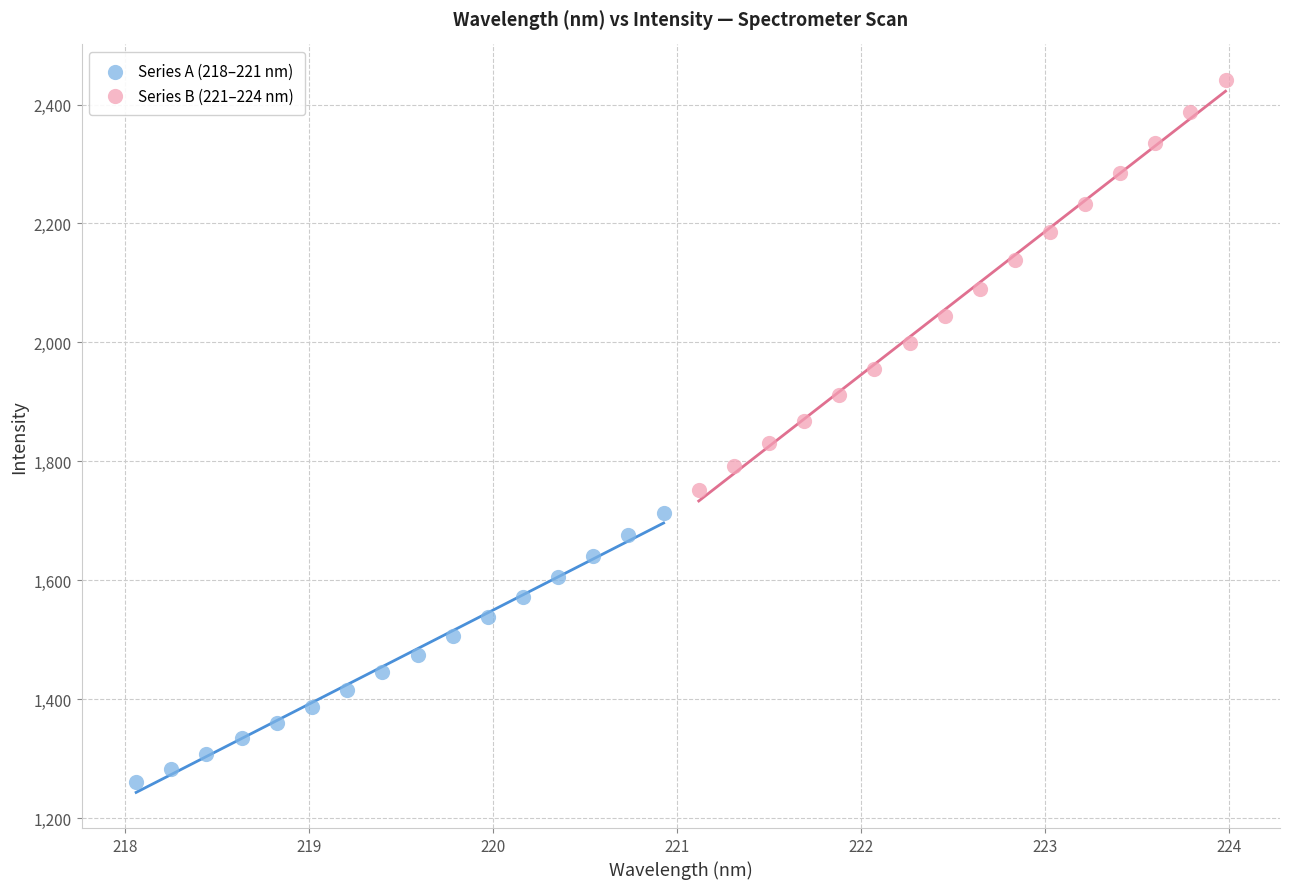

Which series reaches the minimum Y coordinate?

Series A (218–221 nm)